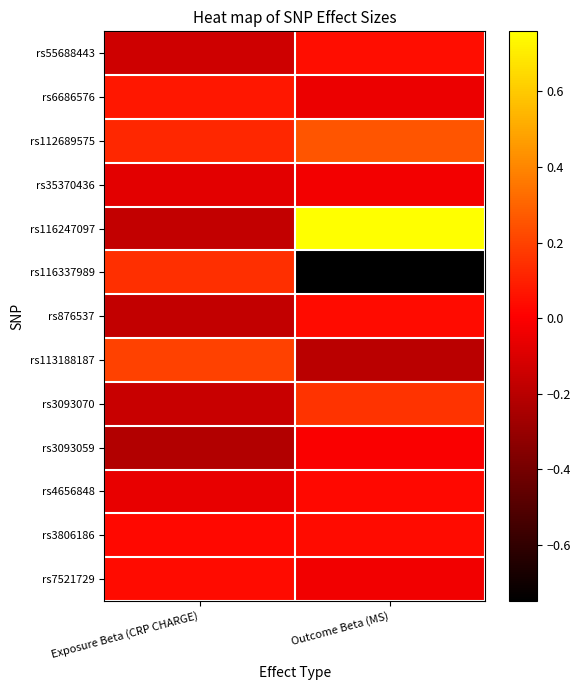

Rank the series by their maximum value, from highest to lowest.

rs116247097, rs112689575, rs113188187, rs3093070, rs116337989, rs6686576, rs55688443, rs7521729, rs3806186, rs876537, rs4656848, rs3093059, rs35370436